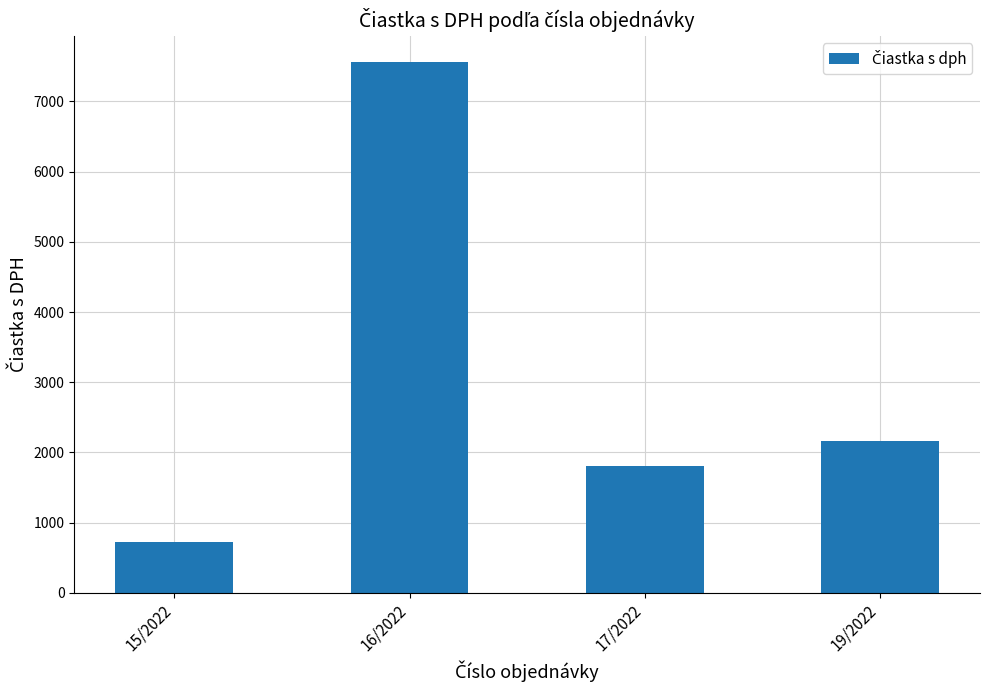

How many series are shown in this chart?

1